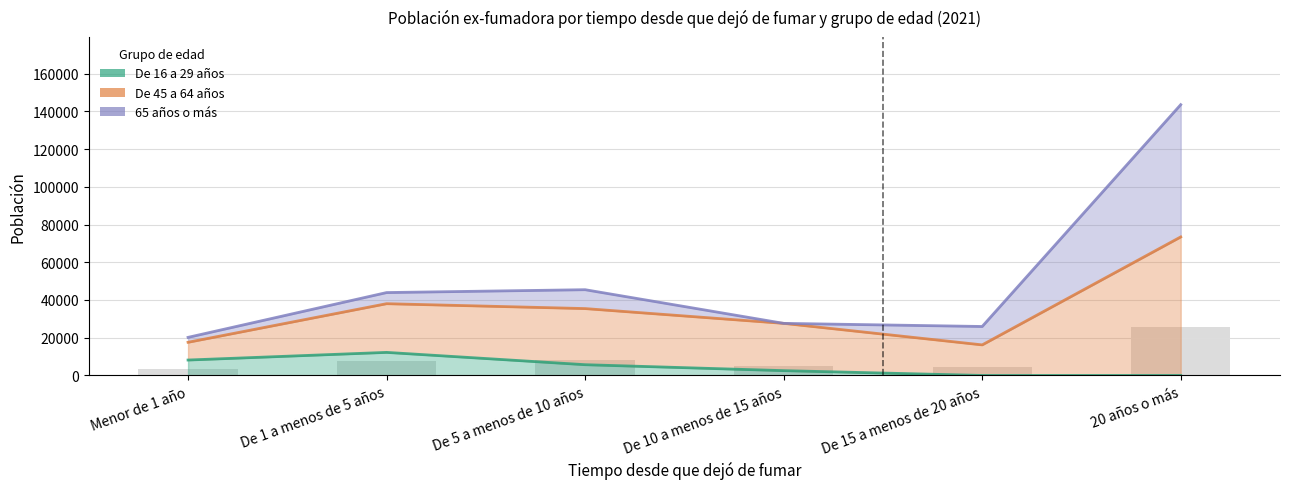

What is the label of the 3rd bar from the right?

De 10 a menos de 15 años